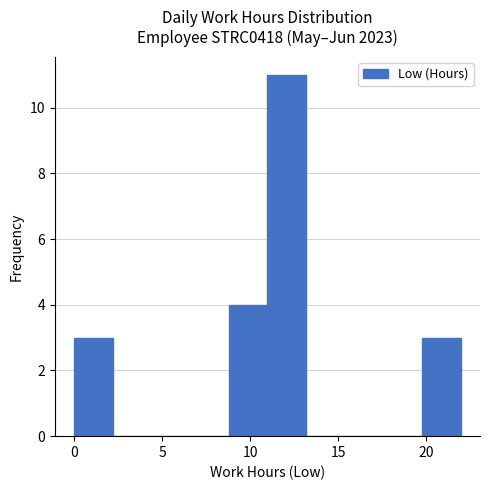

Reading left to right, list every bar in this chart as the range it spans on the x-axis followed by its height. Neither the bar edges nor the heights are printed on the chart, so give them approximately, as read against the axes.

0.0 to 2.0: 3
2.0 to 4.5: 0
4.5 to 6.5: 0
6.5 to 9.0: 0
9.0 to 11.0: 4
11.0 to 13.0: 11
13.0 to 15.5: 0
15.5 to 17.5: 0
17.5 to 19.5: 0
19.5 to 22.0: 3